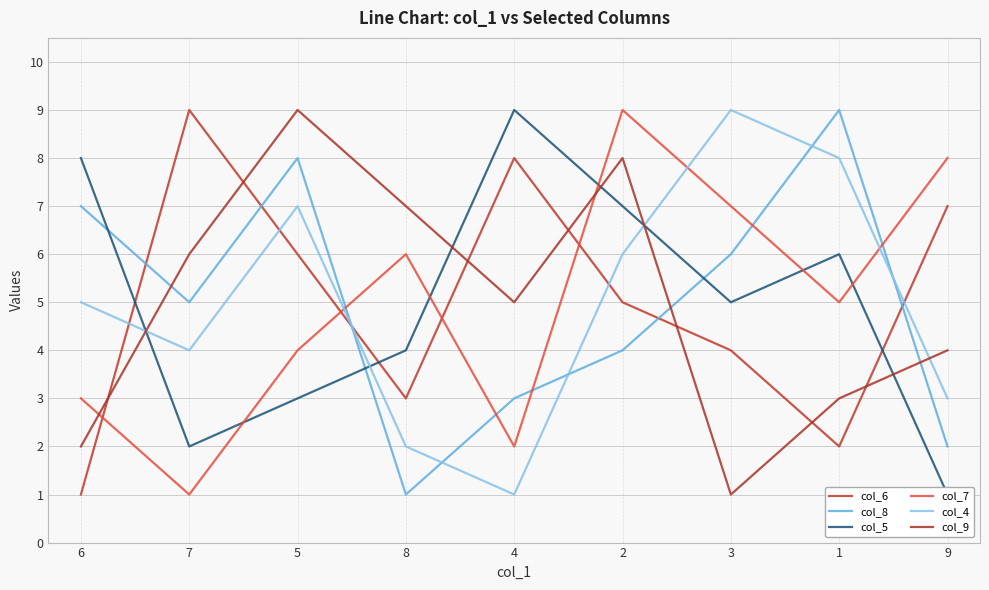

Which series has the largest total across all categories?

col_6